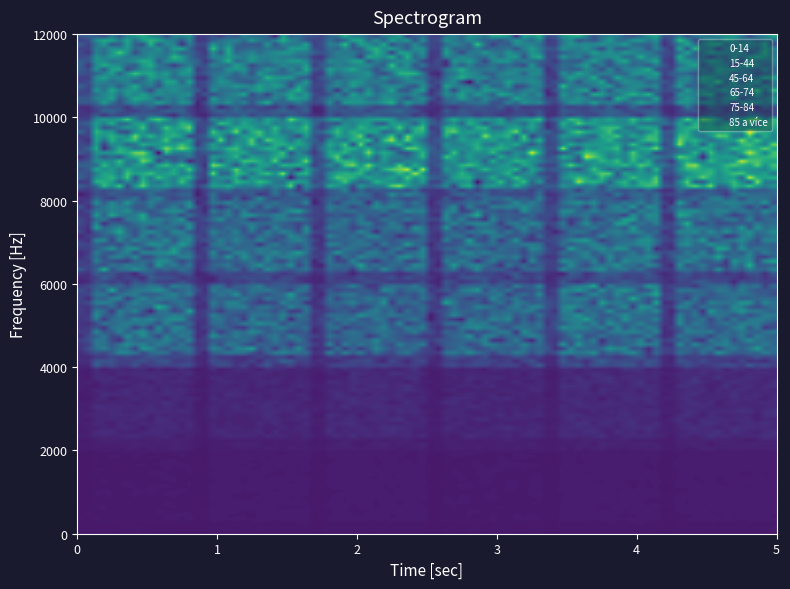

What is the difference between the second highest and second lowest values in the 0-14 series?

65.7